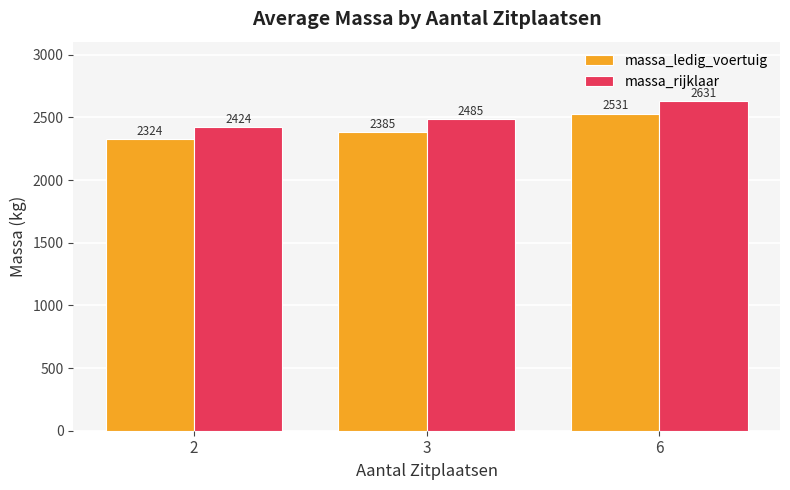

What is the difference between the highest and lowest values at 3?

100.0